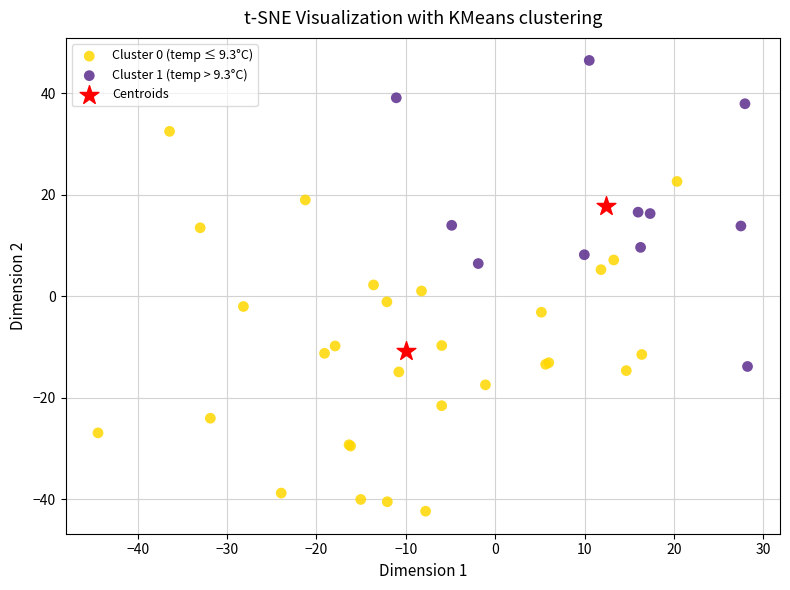

What are all the series names shown in the legend?

Cluster 0 (temp ≤ 9.3°C), Cluster 1 (temp > 9.3°C), Centroids